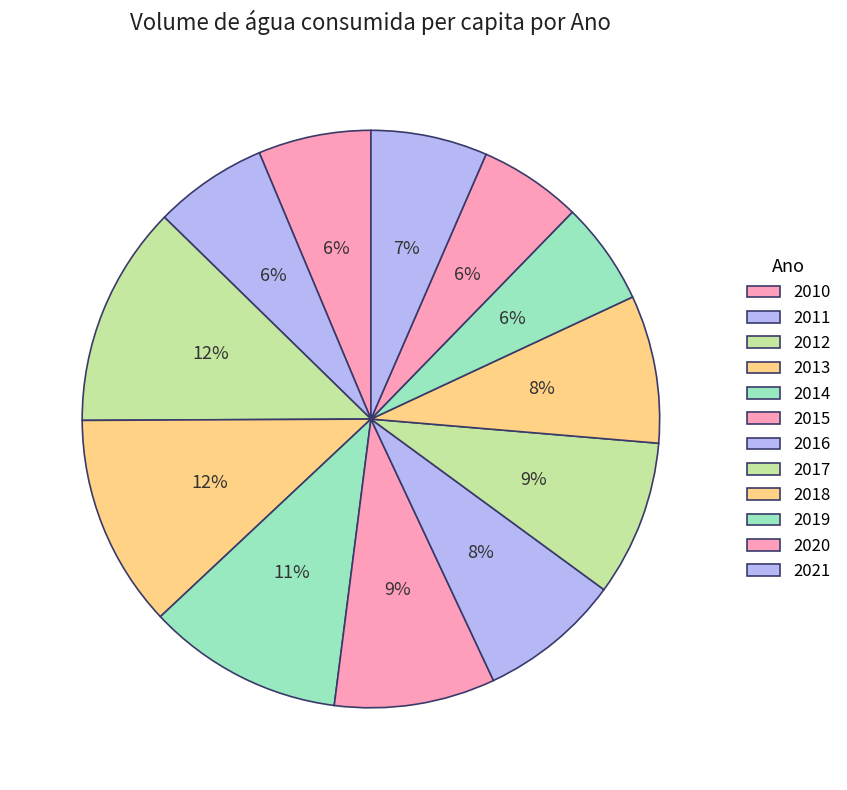

To the nearest percent, what portion does 2013 represent?

12%